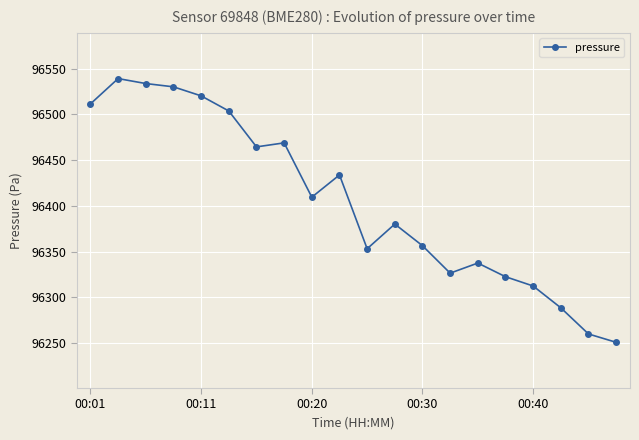

What is the value of the 8th point from the left?

96468.8